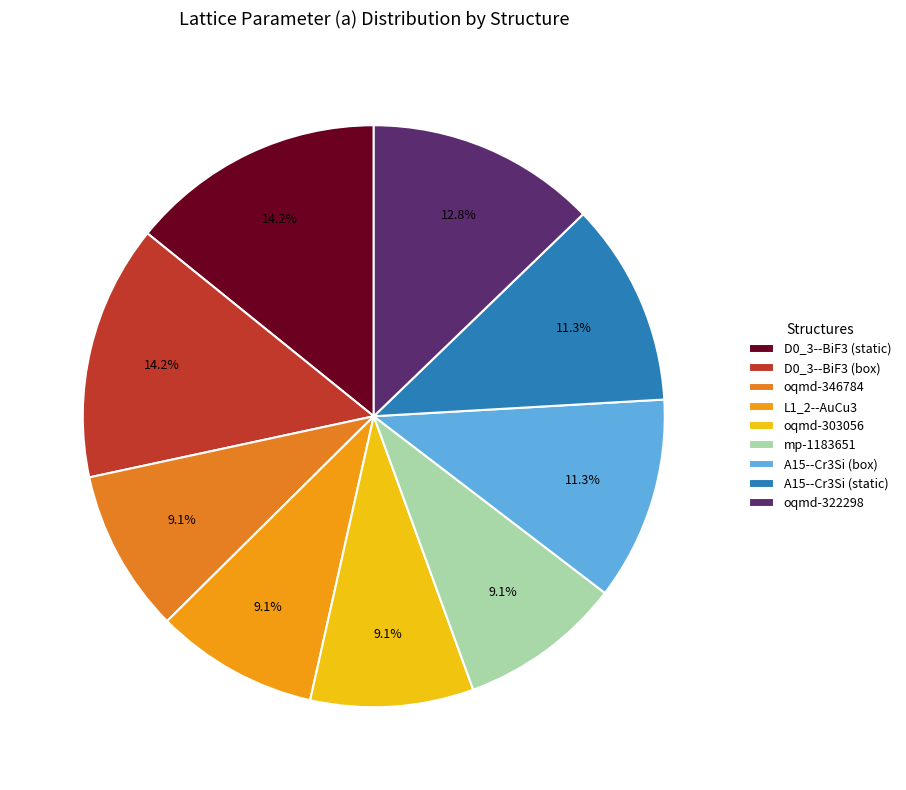

Is there any slice that represents more than half of the pie?

No